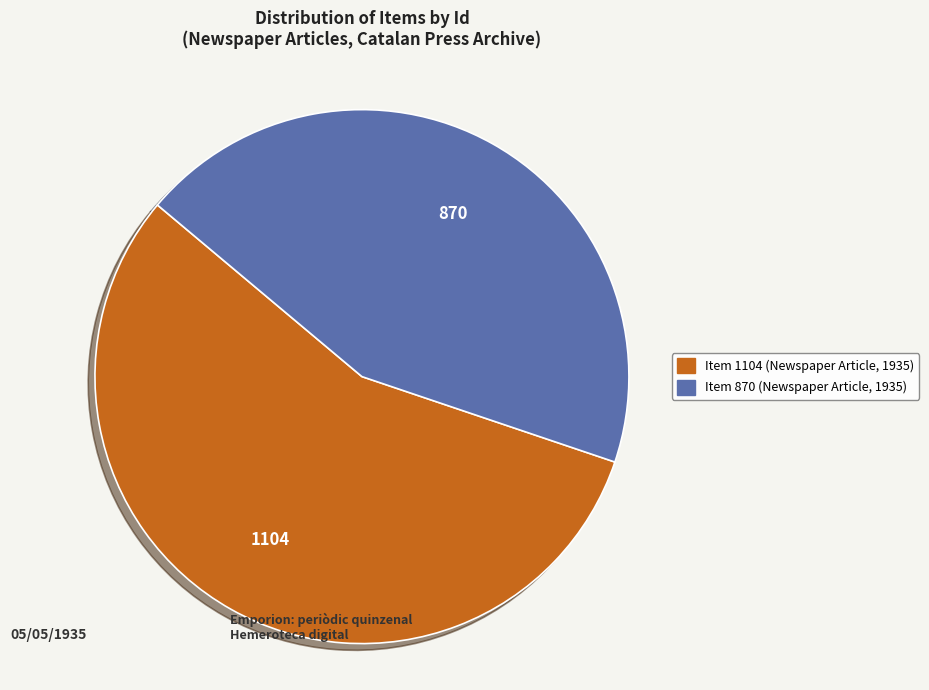

Which slice is the smallest?

Item 870 (Newspaper Article, 1935)